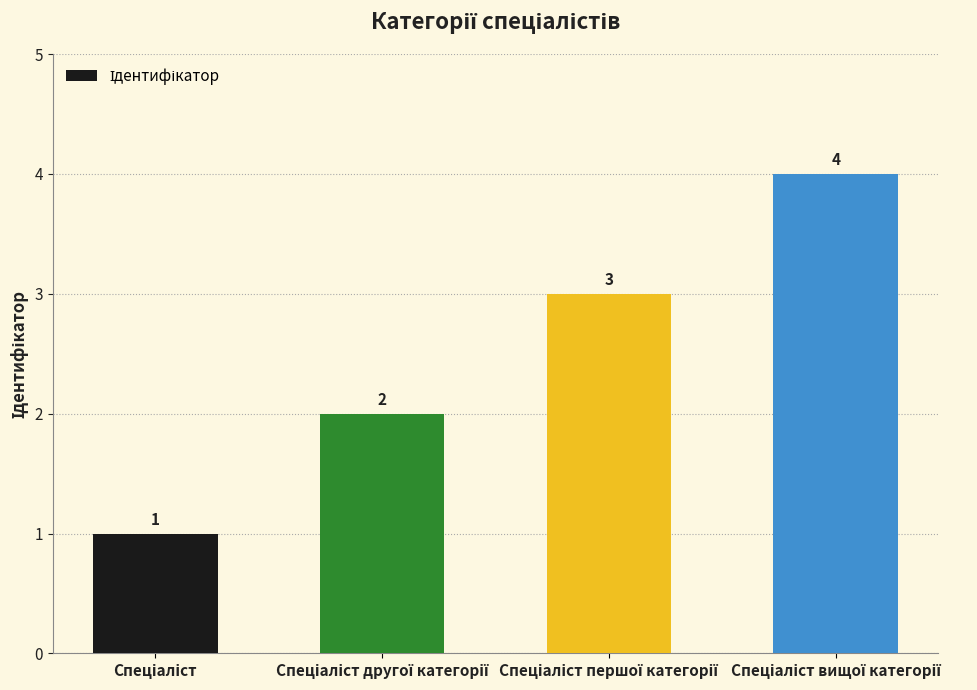

What is the greatest value displayed?

4